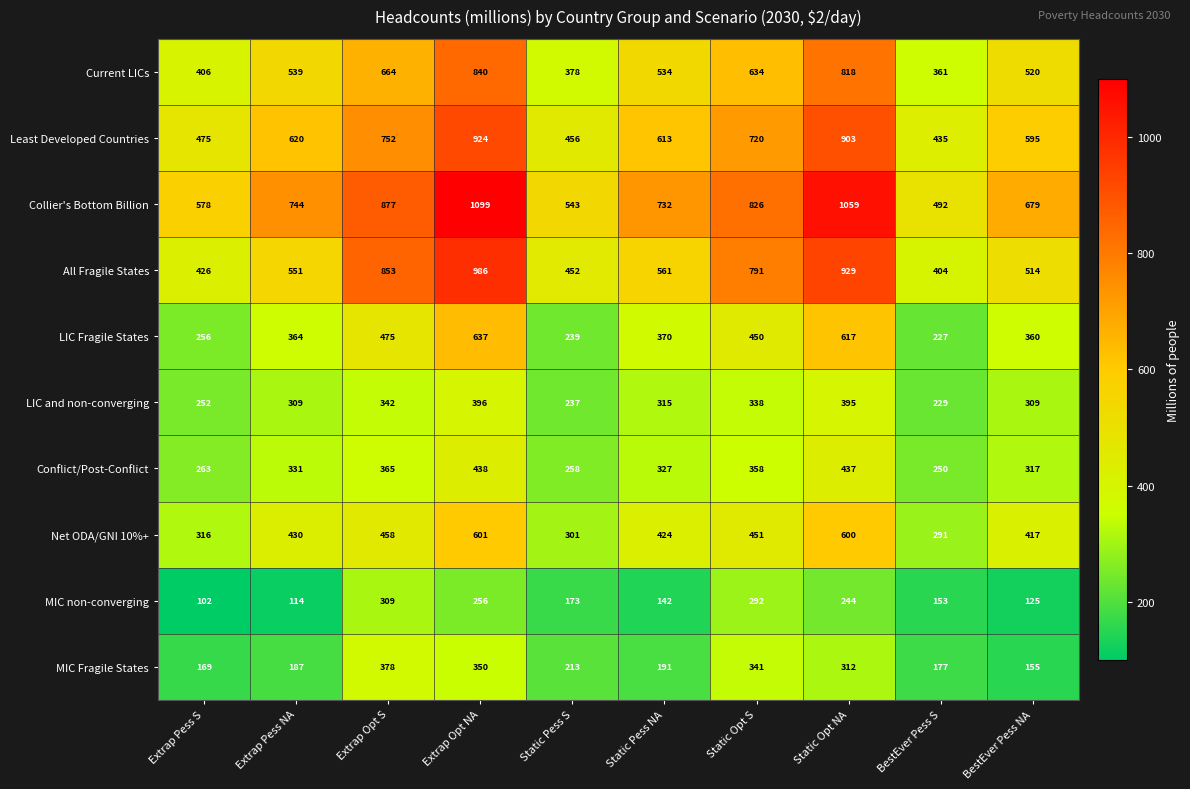

How many data points does each series have?

10